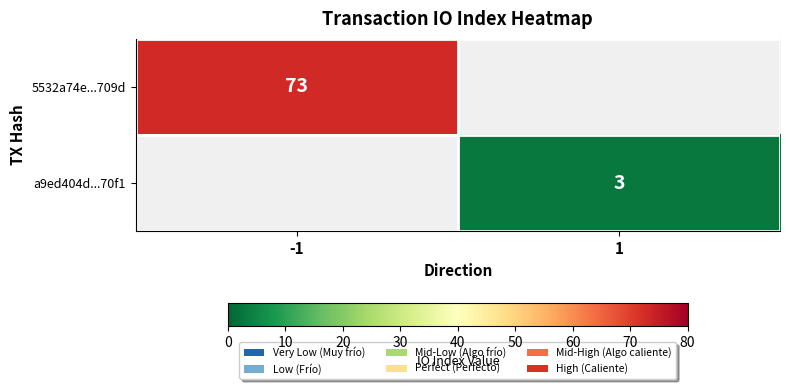

Is it true that a9ed404d...70f1 equals 3 at 1?

True